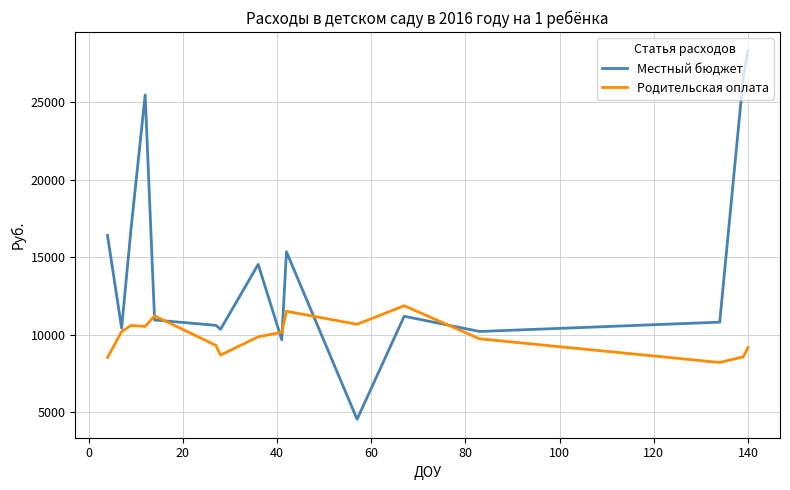

What is the difference between the maximum and minimum values in the Местный бюджет series?

23765.5